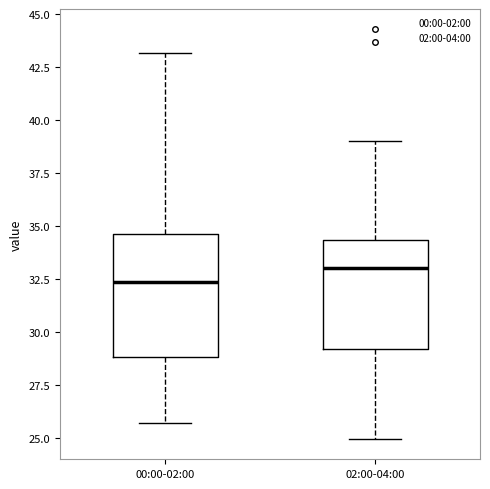

Reading left to right, read every box against the y-axis: the position of its median line, the range the box covers, and the ends of its whiskers. The values are not printed on the chart, so give them approximately, as read against the axis.

00:00-02:00: median 32.5, box 29.0 to 34.5, whiskers 25.5 to 43.0
02:00-04:00: median 33.0, box 29.0 to 34.5, whiskers 25.0 to 39.0